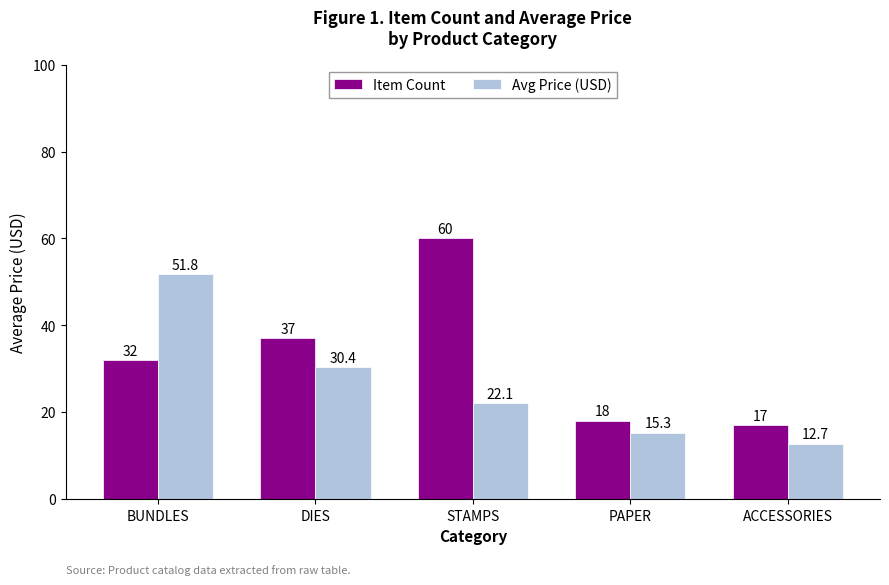

Which series changed the most between BUNDLES and PAPER?

Avg Price (USD)